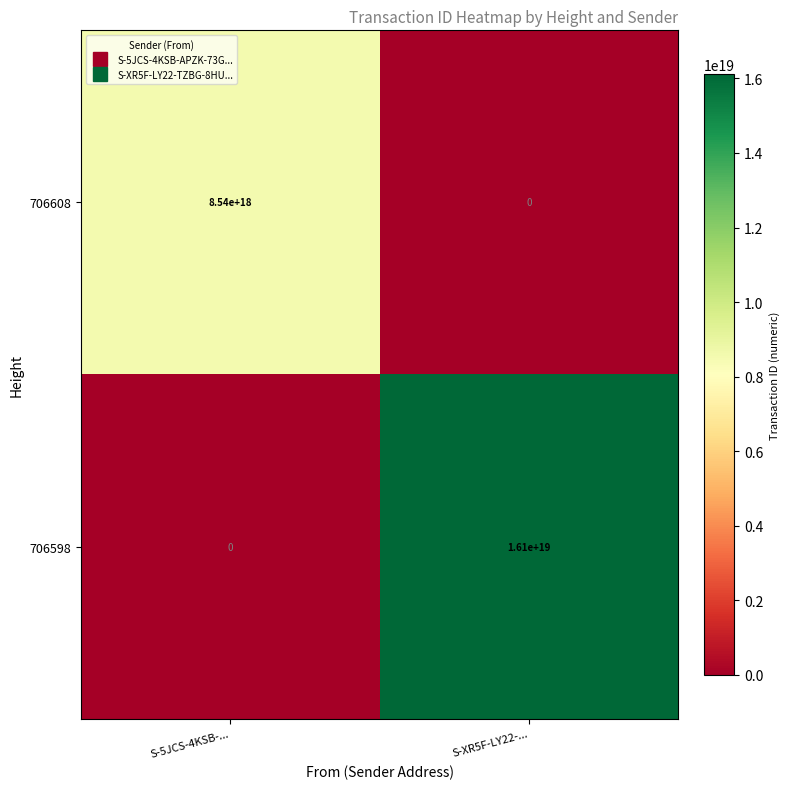

How many data points in 706608 are less than 8540000000000000000?

1